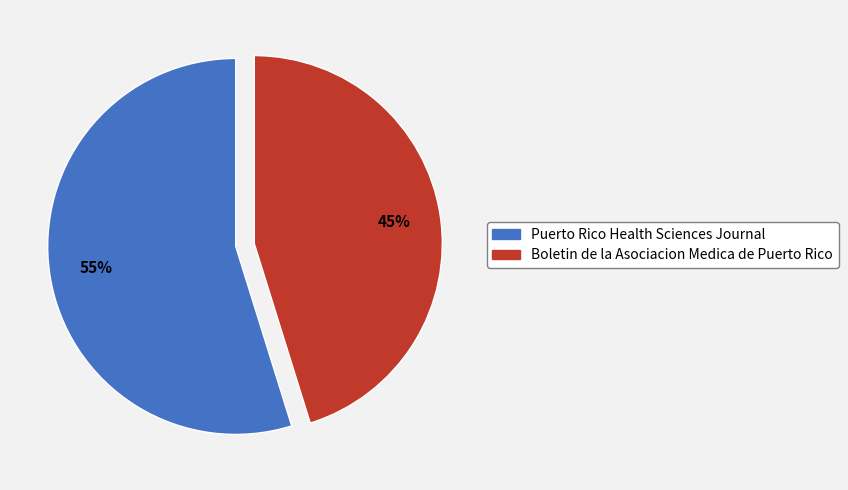

Which slice is the largest?

Puerto Rico Health Sciences Journal